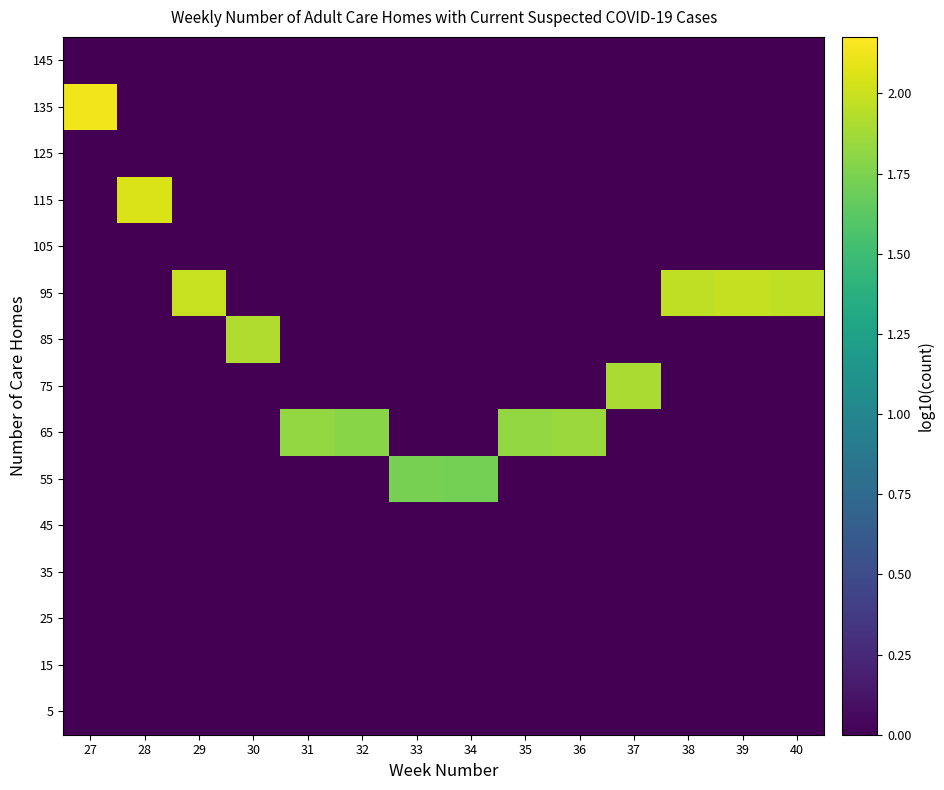

Reading left to right, what are all the values shown in this chart?

5: 27=0.0	28=0.0	29=0.0	30=0.0	31=0.0	32=0.0	33=0.0	34=0.0	35=0.0	36=0.0	37=0.0	38=0.0	39=0.0	40=0.0
15: 27=0.0	28=0.0	29=0.0	30=0.0	31=0.0	32=0.0	33=0.0	34=0.0	35=0.0	36=0.0	37=0.0	38=0.0	39=0.0	40=0.0
25: 27=0.0	28=0.0	29=0.0	30=0.0	31=0.0	32=0.0	33=0.0	34=0.0	35=0.0	36=0.0	37=0.0	38=0.0	39=0.0	40=0.0
35: 27=0.0	28=0.0	29=0.0	30=0.0	31=0.0	32=0.0	33=0.0	34=0.0	35=0.0	36=0.0	37=0.0	38=0.0	39=0.0	40=0.0
45: 27=0.0	28=0.0	29=0.0	30=0.0	31=0.0	32=0.0	33=0.0	34=0.0	35=0.0	36=0.0	37=0.0	38=0.0	39=0.0	40=0.0
55: 27=0.0	28=0.0	29=0.0	30=0.0	31=0.0	32=0.0	33=1.7	34=1.7	35=0.0	36=0.0	37=0.0	38=0.0	39=0.0	40=0.0
65: 27=0.0	28=0.0	29=0.0	30=0.0	31=1.8	32=1.8	33=0.0	34=0.0	35=1.8	36=1.8	37=0.0	38=0.0	39=0.0	40=0.0
75: 27=0.0	28=0.0	29=0.0	30=0.0	31=0.0	32=0.0	33=0.0	34=0.0	35=0.0	36=0.0	37=1.9	38=0.0	39=0.0	40=0.0
85: 27=0.0	28=0.0	29=0.0	30=1.9	31=0.0	32=0.0	33=0.0	34=0.0	35=0.0	36=0.0	37=0.0	38=0.0	39=0.0	40=0.0
95: 27=0.0	28=0.0	29=2.0	30=0.0	31=0.0	32=0.0	33=0.0	34=0.0	35=0.0	36=0.0	37=0.0	38=2.0	39=2.0	40=2.0
105: 27=0.0	28=0.0	29=0.0	30=0.0	31=0.0	32=0.0	33=0.0	34=0.0	35=0.0	36=0.0	37=0.0	38=0.0	39=0.0	40=0.0
115: 27=0.0	28=2.1	29=0.0	30=0.0	31=0.0	32=0.0	33=0.0	34=0.0	35=0.0	36=0.0	37=0.0	38=0.0	39=0.0	40=0.0
125: 27=0.0	28=0.0	29=0.0	30=0.0	31=0.0	32=0.0	33=0.0	34=0.0	35=0.0	36=0.0	37=0.0	38=0.0	39=0.0	40=0.0
135: 27=2.1	28=0.0	29=0.0	30=0.0	31=0.0	32=0.0	33=0.0	34=0.0	35=0.0	36=0.0	37=0.0	38=0.0	39=0.0	40=0.0
145: 27=0.0	28=0.0	29=0.0	30=0.0	31=0.0	32=0.0	33=0.0	34=0.0	35=0.0	36=0.0	37=0.0	38=0.0	39=0.0	40=0.0